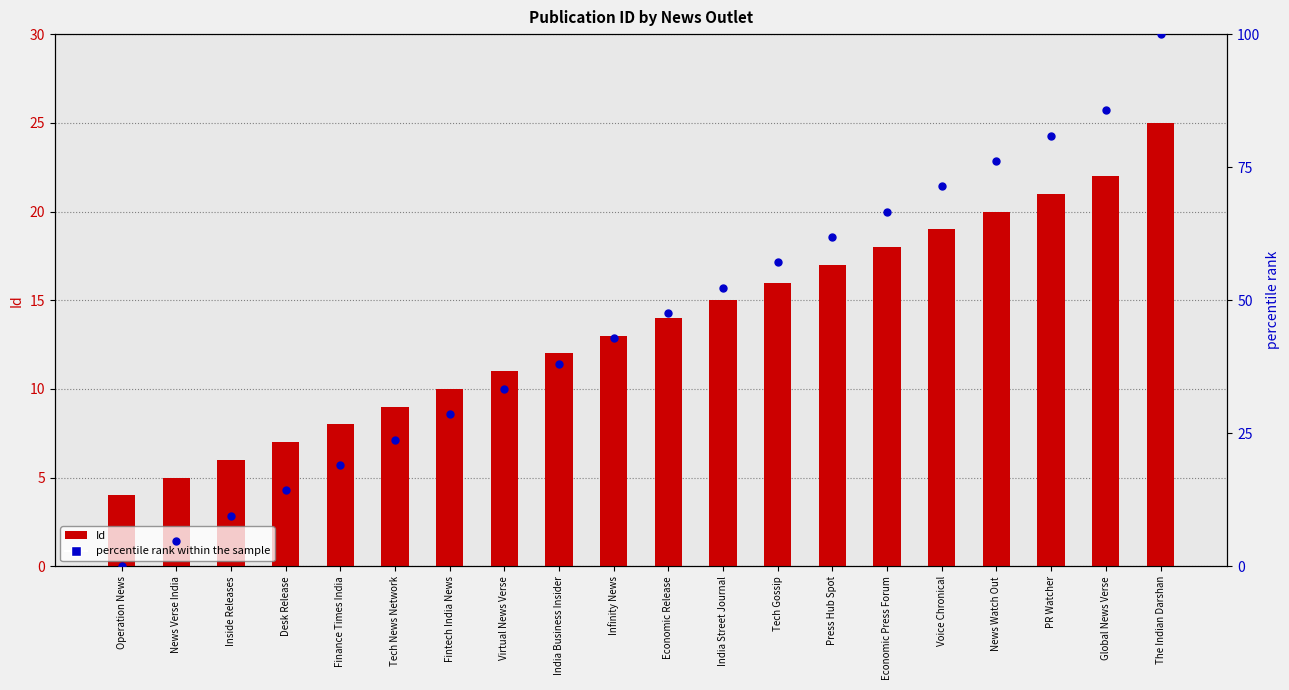

Is the value of Id at Economic Press Forum greater than the value of percentile rank within the sample at Operation News?

Yes